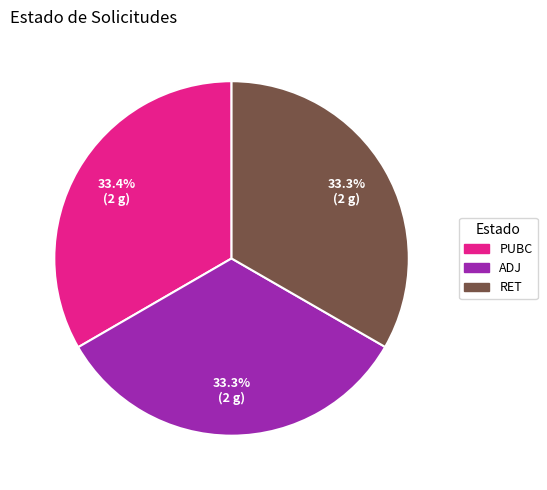

To the nearest percent, what percentage of the pie is ADJ?

33%